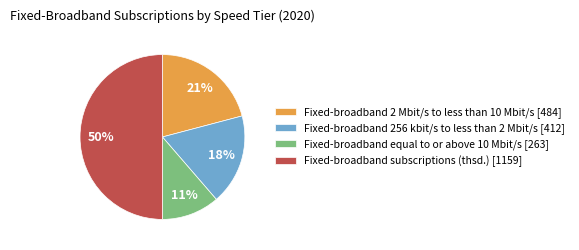

Which has a higher value, Fixed-broadband equal to or above 10 Mbit/s [263] or Fixed-broadband subscriptions (thsd.) [1159]?

Fixed-broadband subscriptions (thsd.) [1159]